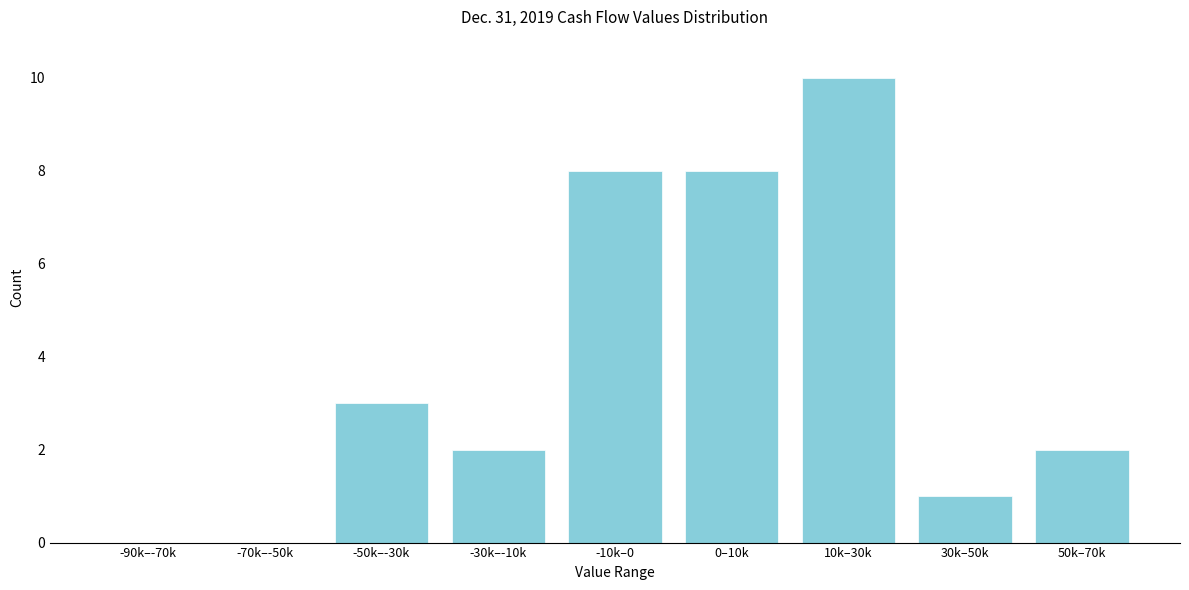

Reading right to left, list all the values displayed in this chart.

50k–70k=2	30k–50k=1	10k–30k=10	0–10k=8	-10k–0=8	-30k–-10k=2	-50k–-30k=3	-70k–-50k=0	-90k–-70k=0